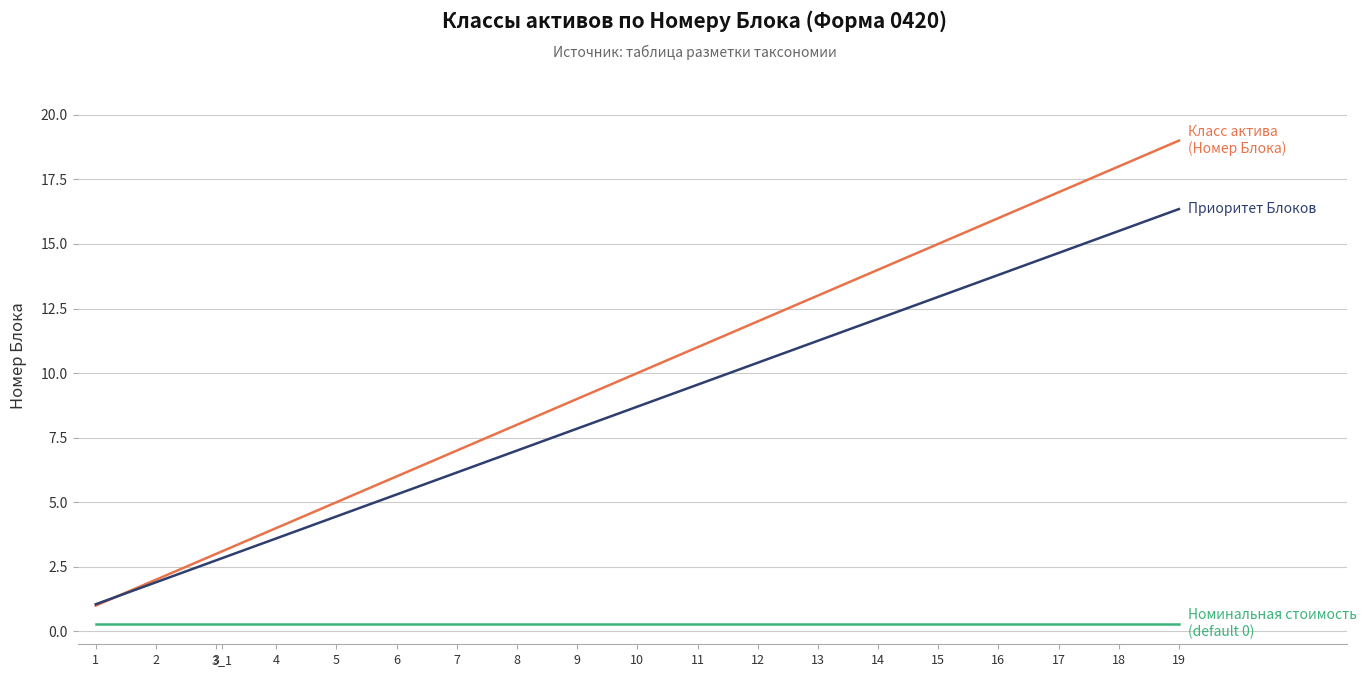

At which category is the sum across all series the highest?

19